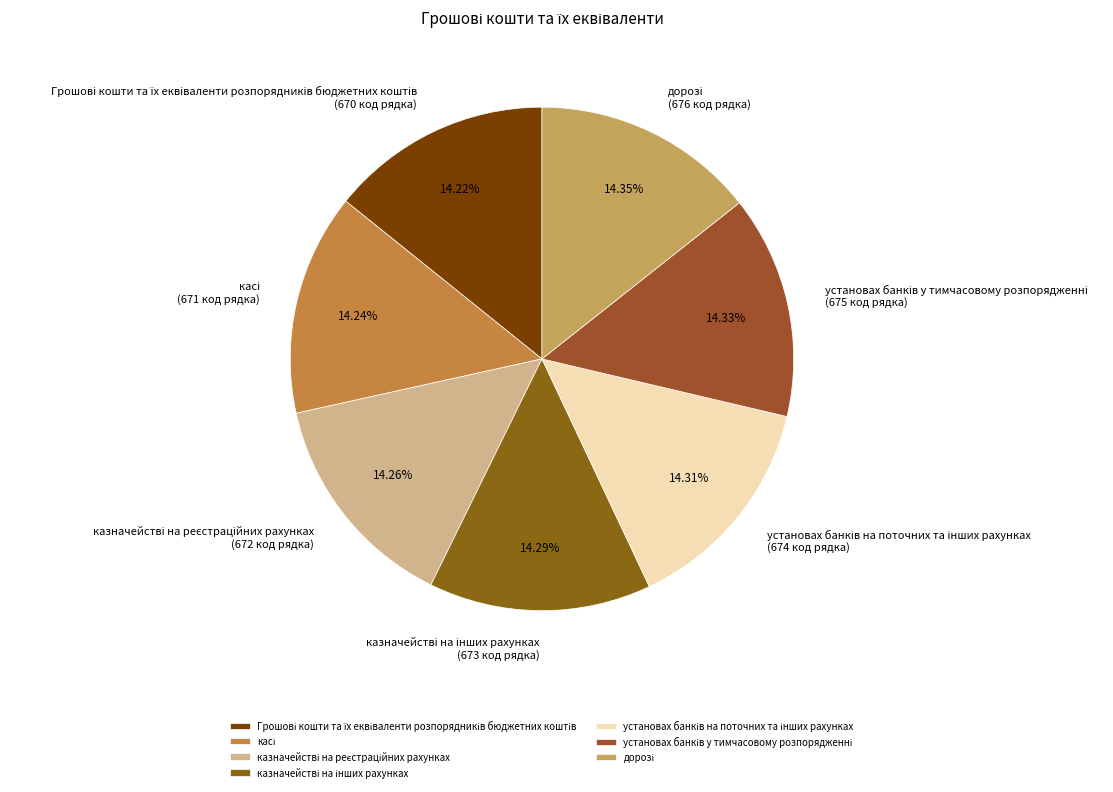

How many slices are in this pie chart?

7